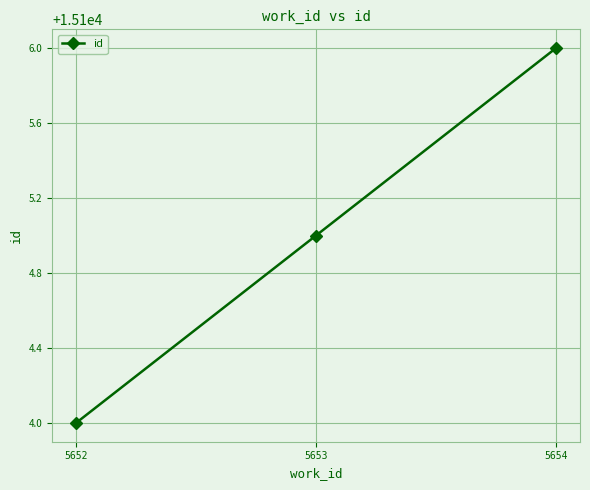

Reading right to left, transcribe all the data shown in this chart.

5654=15106	5653=15105	5652=15104